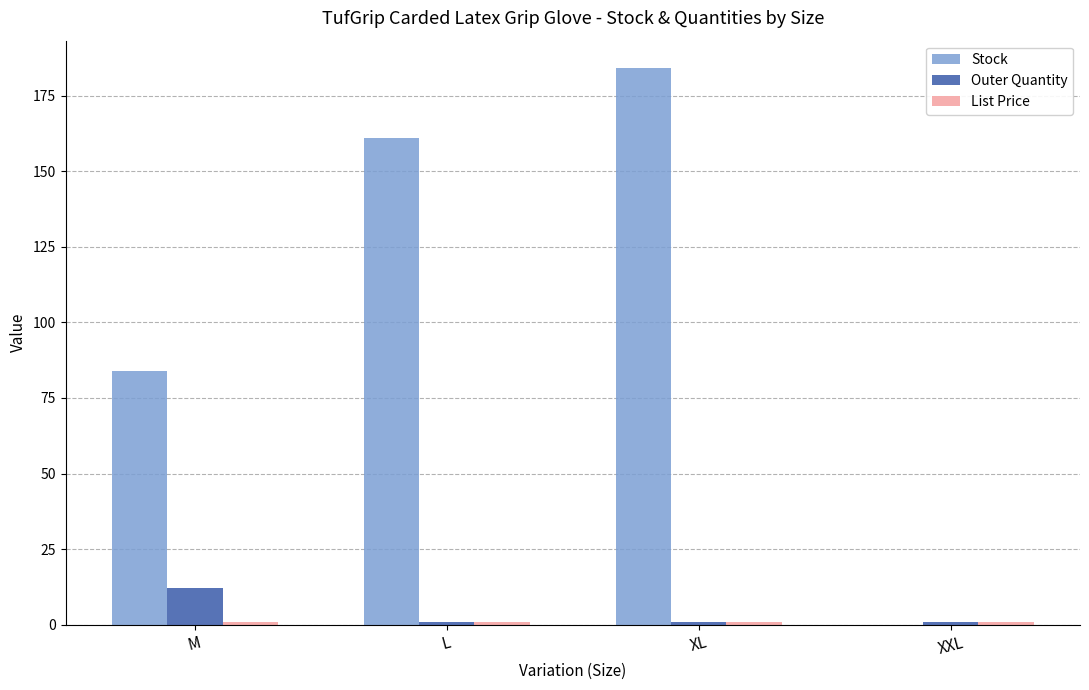

The Stock series shows -111.3 at XXL. True or false?

False